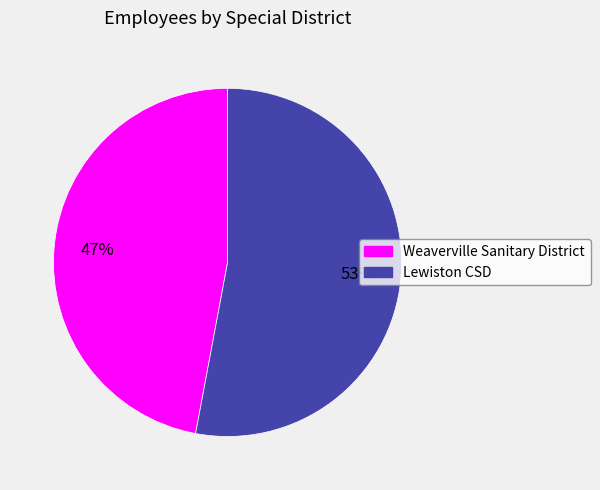

Is there a majority slice in this chart?

Yes